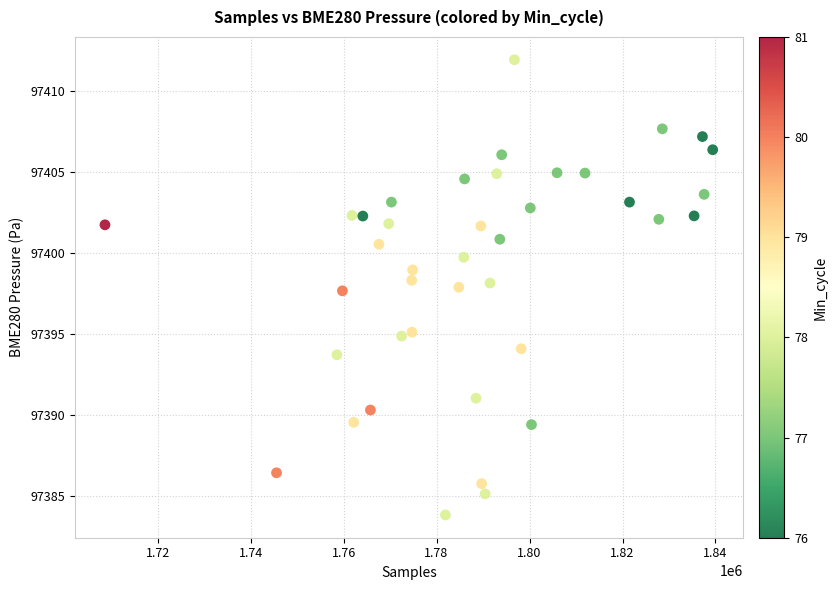

What is the range of Y values (max minus min)?

28.1